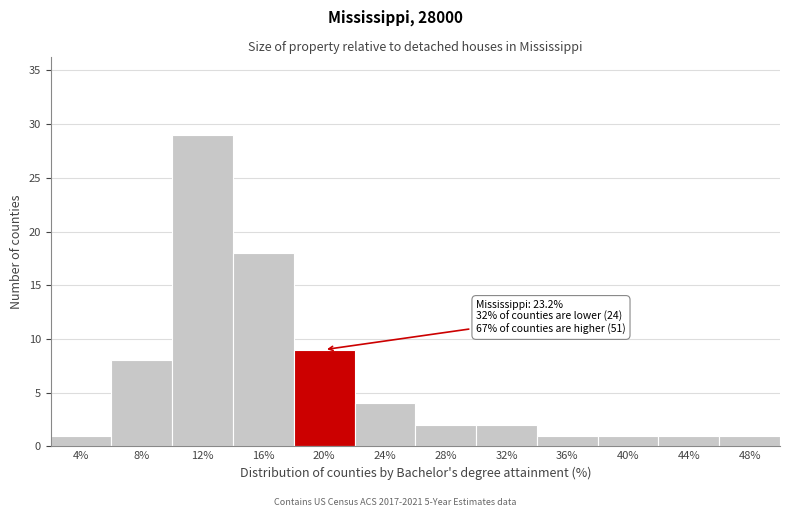

Reading right to left, list all the values displayed in this chart.

1	1	1	1	2	2	4	9	18	29	8	1